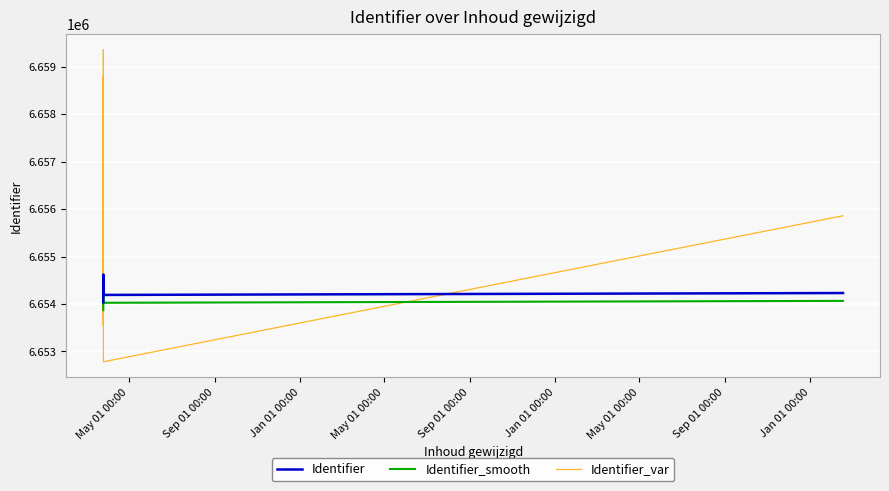

What is the minimum value for Identifier_var?

6652782.6